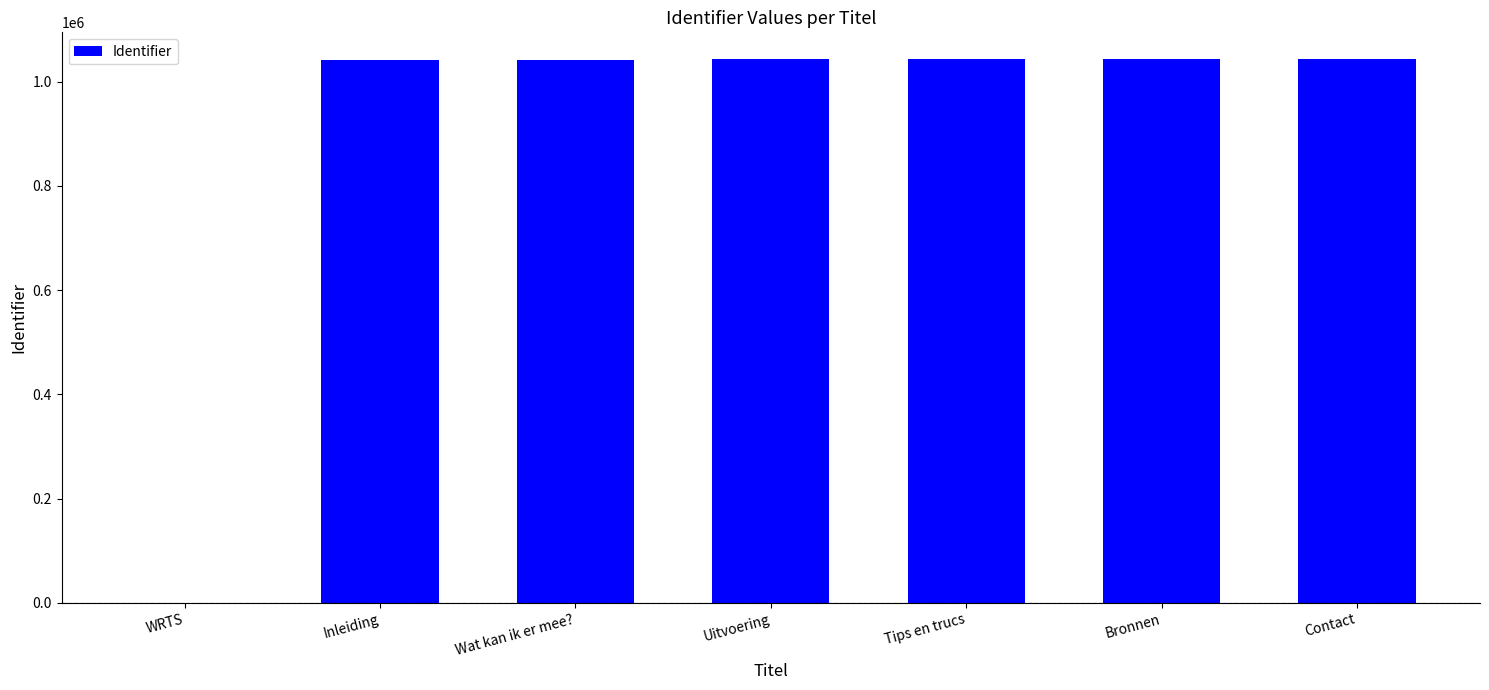

What is the ratio of the value at Contact to the value at Inleiding?

1.0